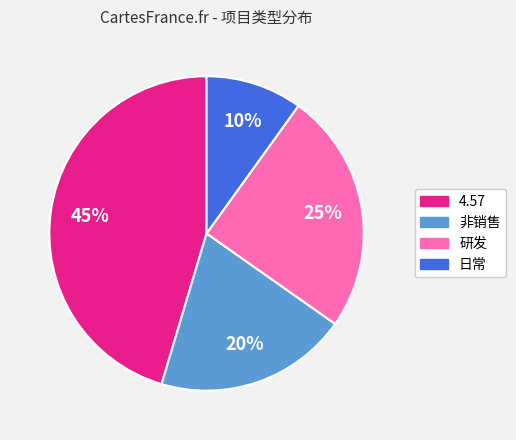

Which category has the biggest portion of the pie?

4.57